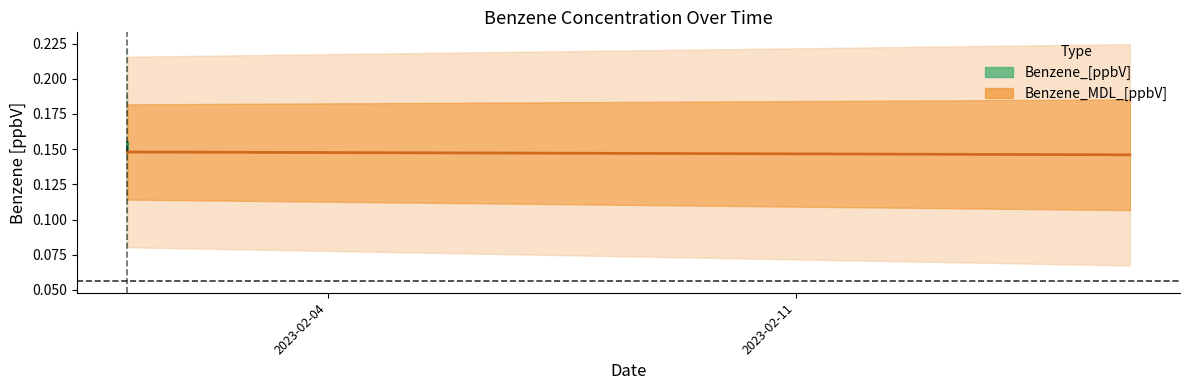

Which series has the largest range (max minus min)?

Benzene_[ppbV]